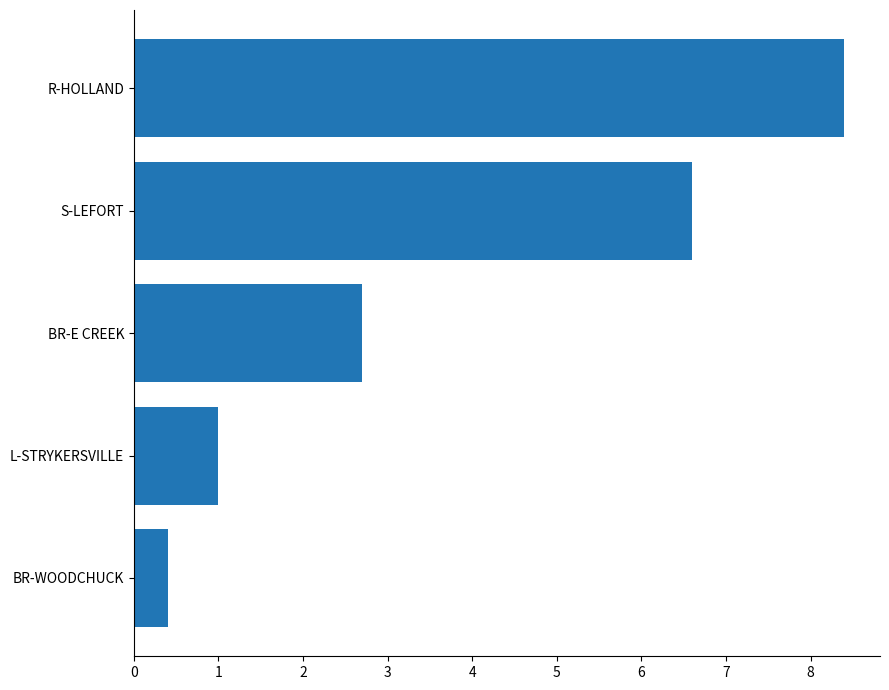

How many values are below 2?

2